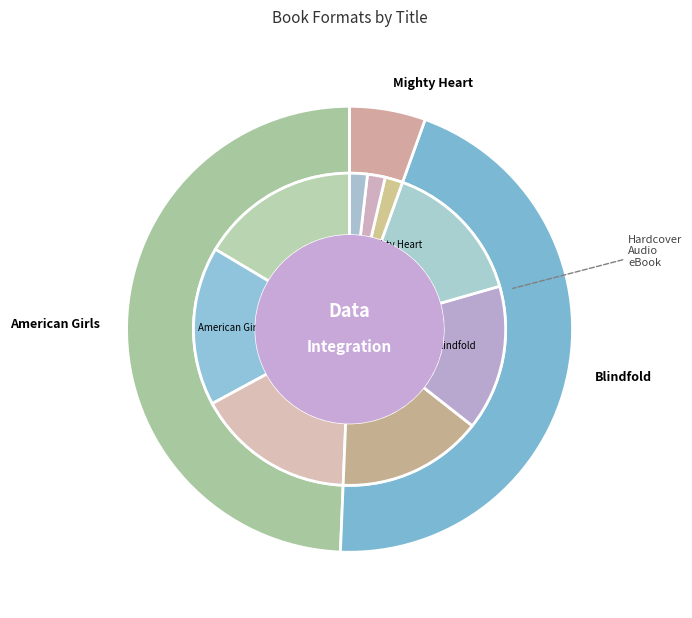

Does Mighty Heart
(eBook) represent more than half of the total?

No